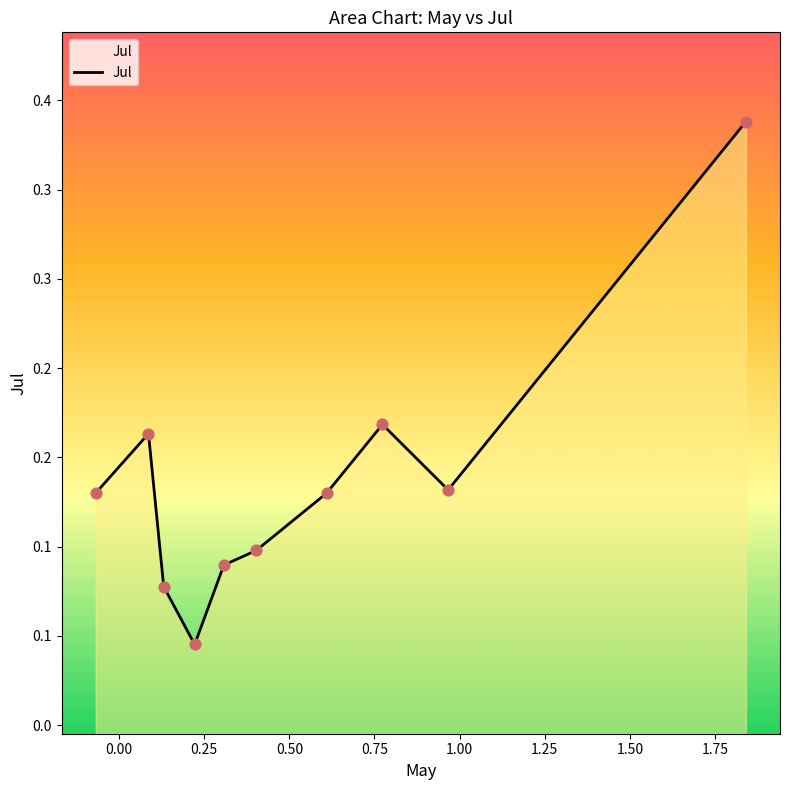

What is the change in value from pct35 to pct55?

+0.1